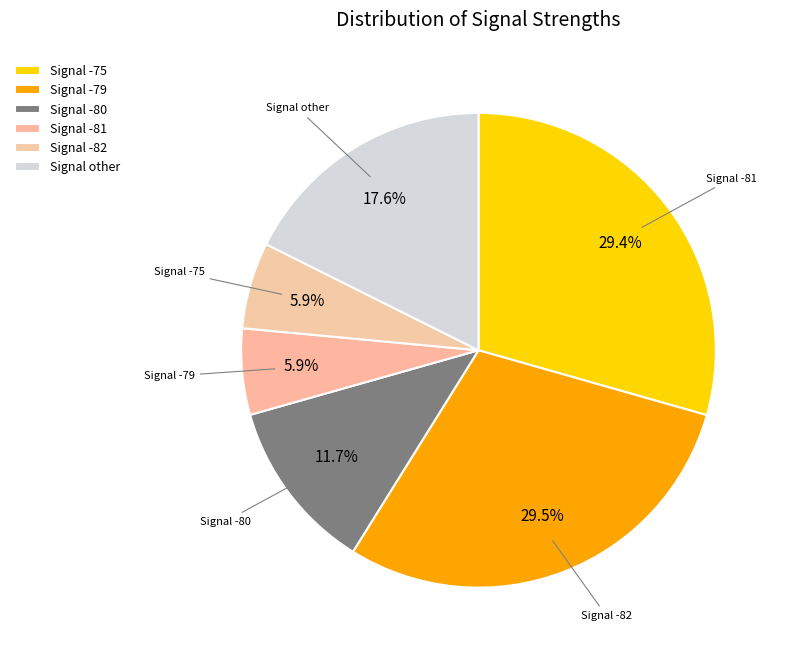

How many segments does this pie chart have?

6